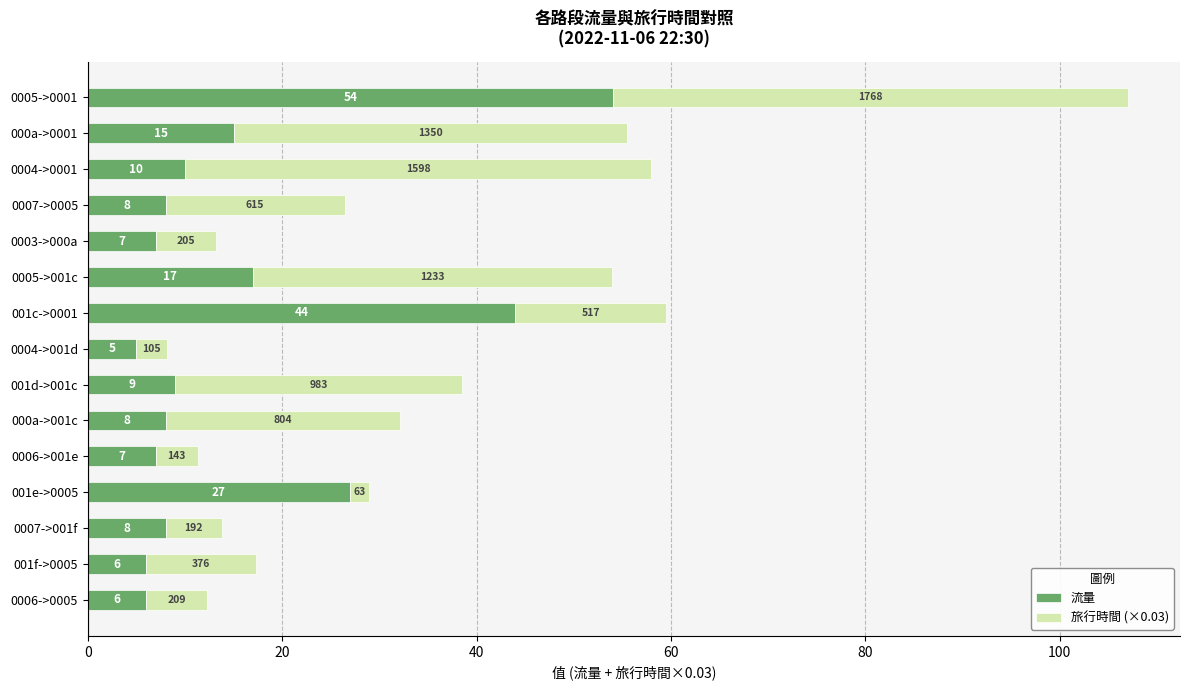

Is it true that 流量 equals 9.0 at 001d->001c?

True